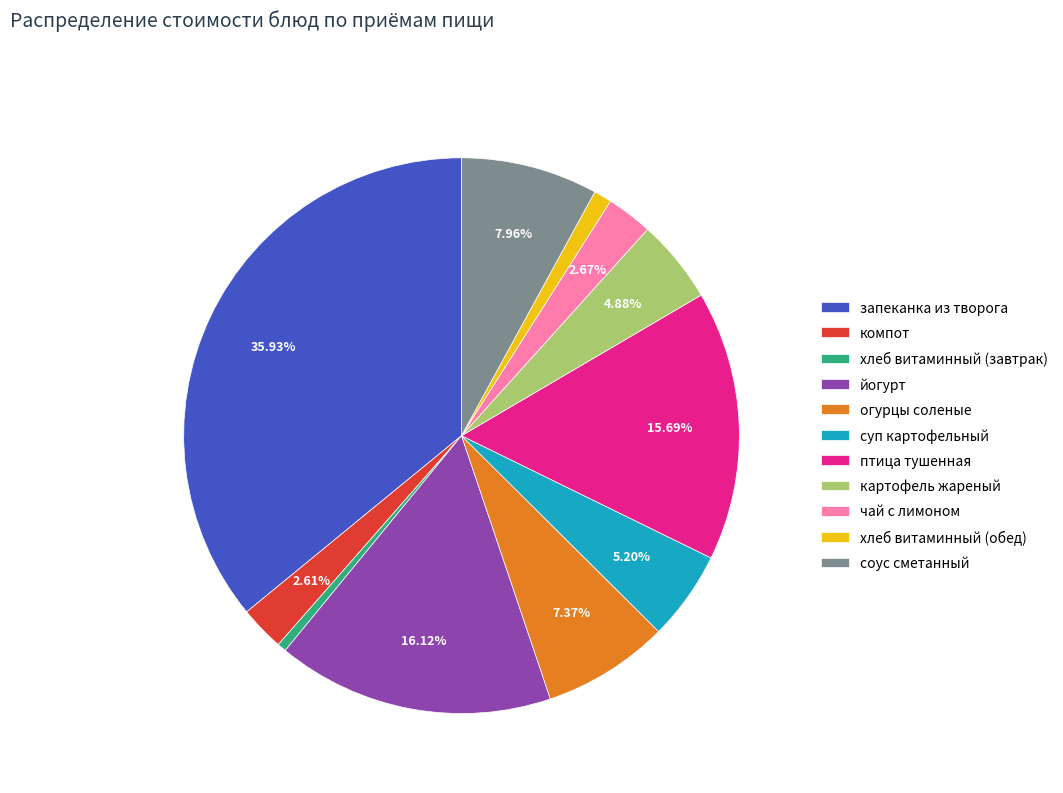

Which slice is the largest?

запеканка из творога